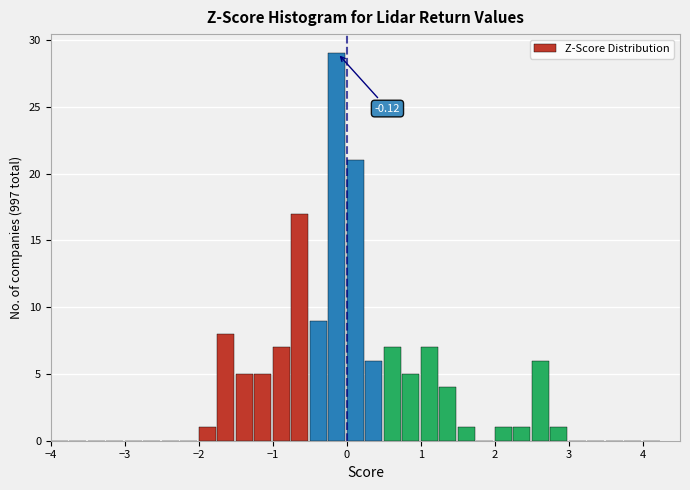

Around what value on the x-axis is the tallest bar? Give the approximate position of its centre, as read against the axis.

-0.1